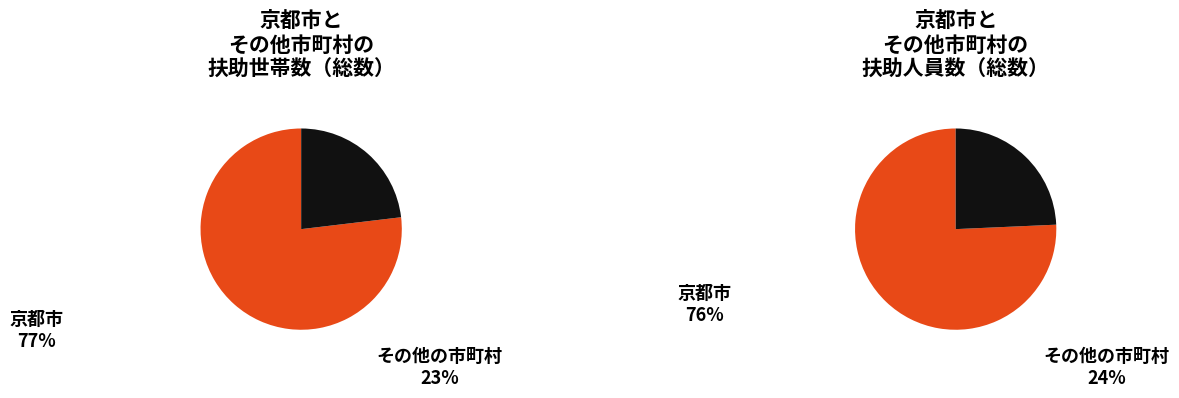

What is the largest slice in the pie chart?

京都市